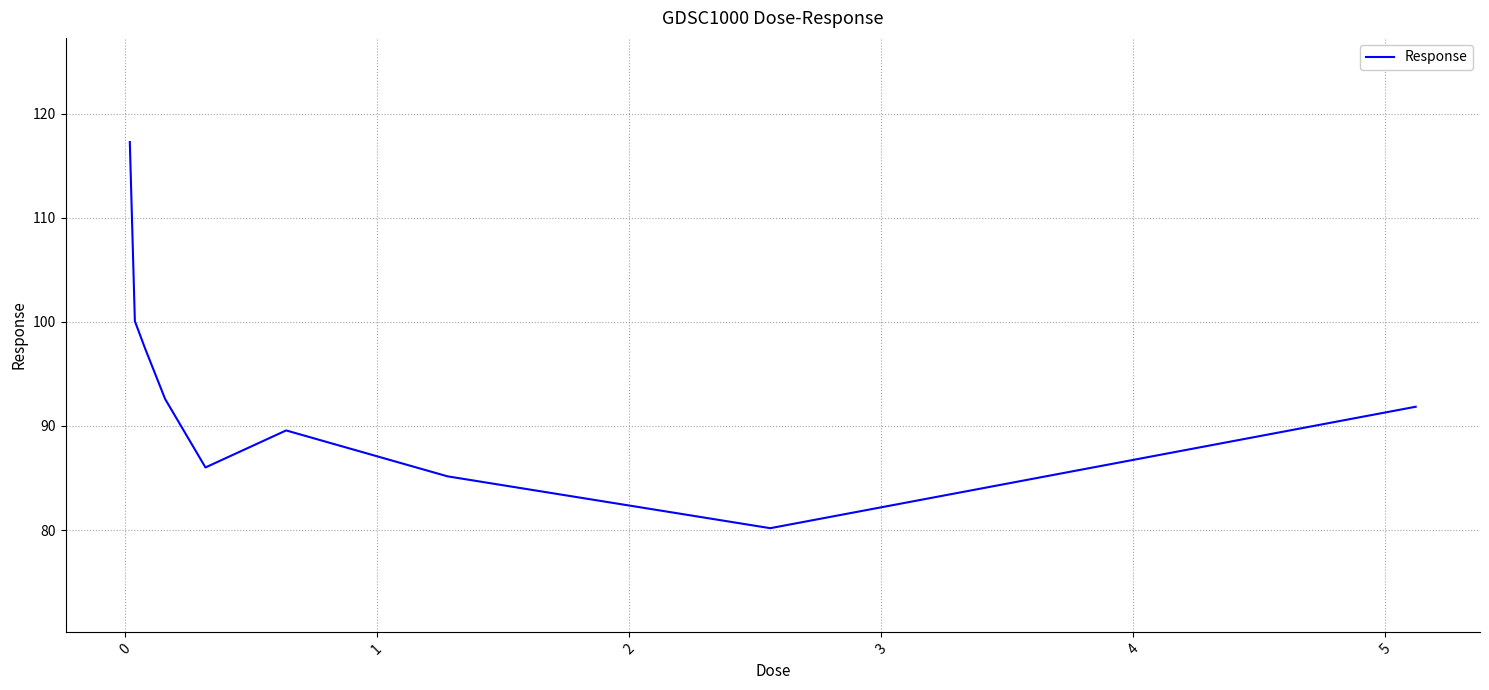

How many values exceed 91?

5